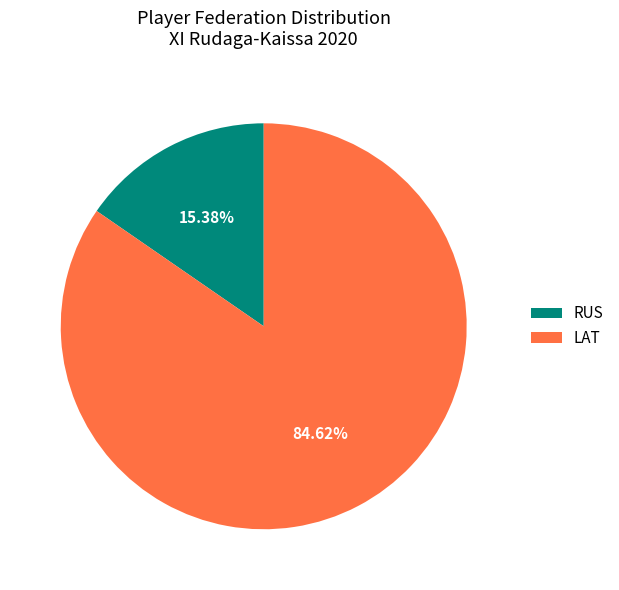

What percentage is NOT represented by RUS?

84.6%